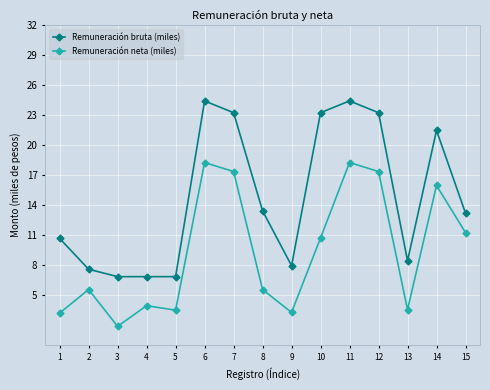

What is the difference between the maximum and second lowest values in the Remuneración bruta (miles) series?

17.6